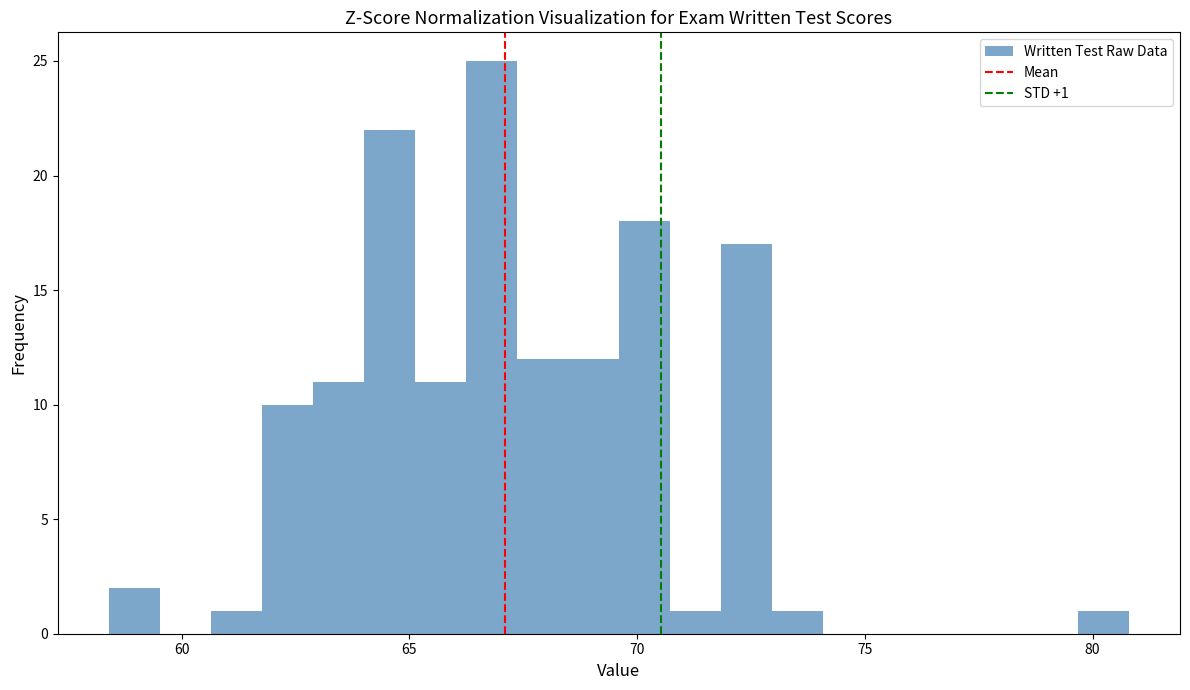

Around what value on the x-axis is the tallest bar? Give the approximate position of its centre, as read against the axis.

67.0